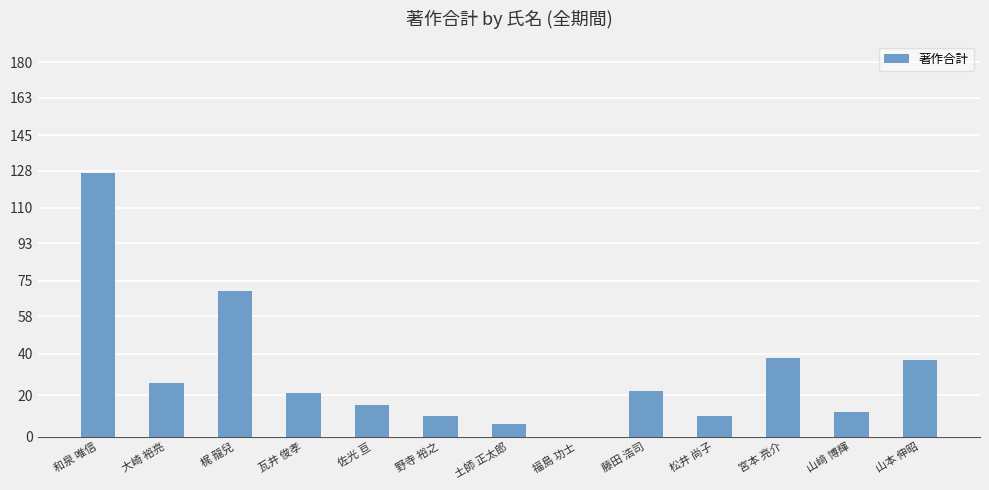

What is the sum of the values at 梶 龍兒 and 佐光 亘?

85